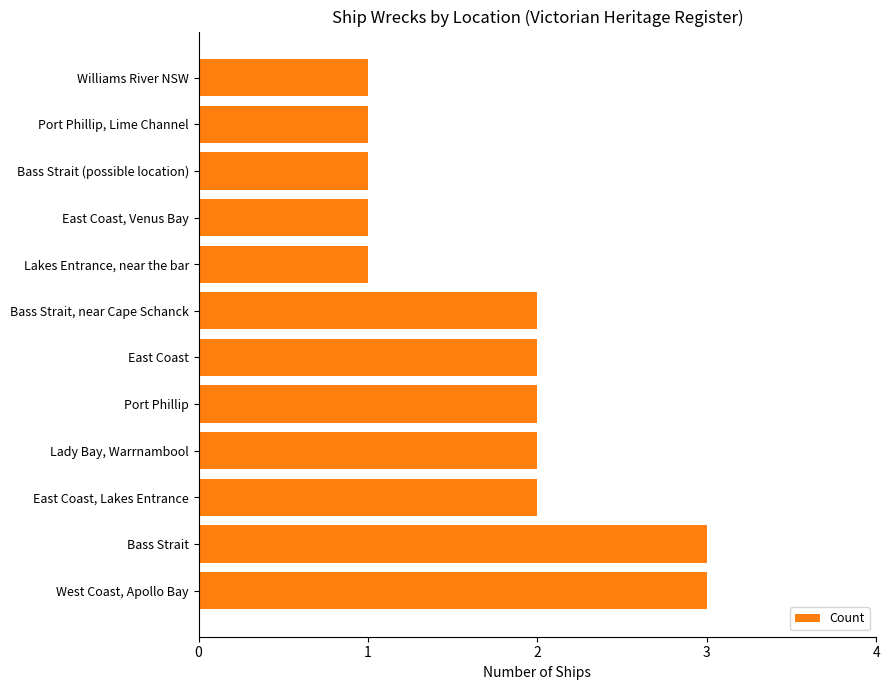

Is it true that the value at East Coast, Venus Bay is 2?

False